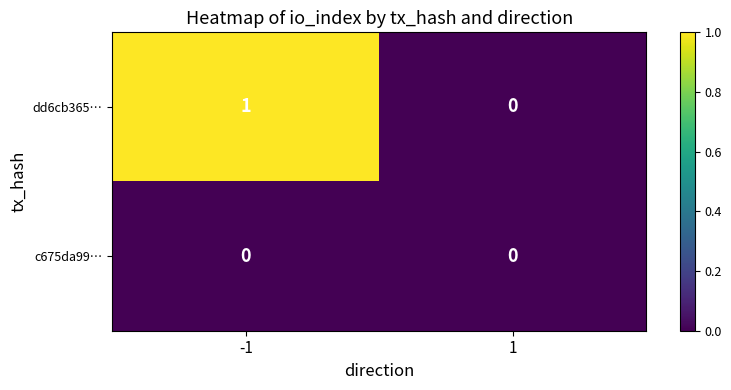

Which series has the widest spread of values?

dd6cb365…